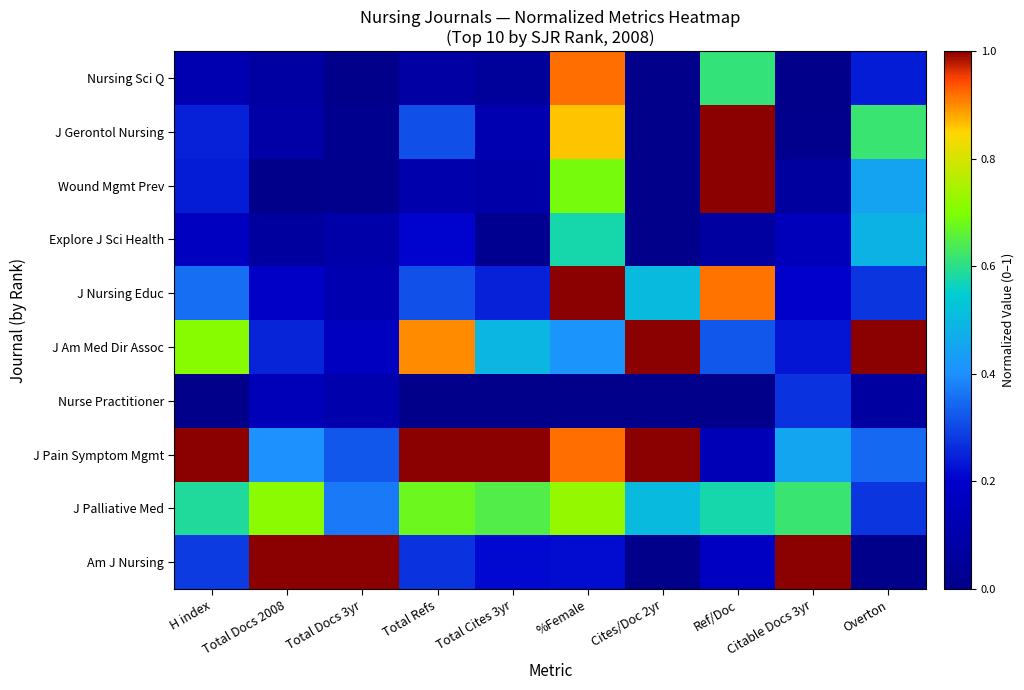

Reading left to right, what are all the values shown in this chart?

Am J Nursing: H index=0.3	Total Docs 2008=1.0	Total Docs 3yr=1.0	Total Refs=0.3	Total Cites 3yr=0.2	%Female=0.2	Cites/Doc 2yr=0.0	Ref/Doc=0.2	Citable Docs 3yr=1.0	Overton=0.0
J Palliative Med: H index=0.6	Total Docs 2008=0.7	Total Docs 3yr=0.4	Total Refs=0.7	Total Cites 3yr=0.6	%Female=0.7	Cites/Doc 2yr=0.5	Ref/Doc=0.6	Citable Docs 3yr=0.6	Overton=0.3
J Pain Symptom Mgmt: H index=1.0	Total Docs 2008=0.4	Total Docs 3yr=0.3	Total Refs=1.0	Total Cites 3yr=1.0	%Female=0.9	Cites/Doc 2yr=1.0	Ref/Doc=0.1	Citable Docs 3yr=0.5	Overton=0.3
Nurse Practitioner: H index=0.0	Total Docs 2008=0.1	Total Docs 3yr=0.1	Total Refs=0.0	Total Cites 3yr=0.0	%Female=0.0	Cites/Doc 2yr=0.0	Ref/Doc=0.0	Citable Docs 3yr=0.3	Overton=0.1
J Am Med Dir Assoc: H index=0.7	Total Docs 2008=0.2	Total Docs 3yr=0.2	Total Refs=0.9	Total Cites 3yr=0.5	%Female=0.4	Cites/Doc 2yr=1.0	Ref/Doc=0.3	Citable Docs 3yr=0.2	Overton=1.0
J Nursing Educ: H index=0.4	Total Docs 2008=0.2	Total Docs 3yr=0.1	Total Refs=0.3	Total Cites 3yr=0.2	%Female=1.0	Cites/Doc 2yr=0.5	Ref/Doc=0.9	Citable Docs 3yr=0.2	Overton=0.3
Explore J Sci Health: H index=0.2	Total Docs 2008=0.1	Total Docs 3yr=0.1	Total Refs=0.2	Total Cites 3yr=0.0	%Female=0.6	Cites/Doc 2yr=0.0	Ref/Doc=0.1	Citable Docs 3yr=0.1	Overton=0.5
Wound Mgmt Prev: H index=0.2	Total Docs 2008=0.0	Total Docs 3yr=0.0	Total Refs=0.1	Total Cites 3yr=0.1	%Female=0.7	Cites/Doc 2yr=0.0	Ref/Doc=1.0	Citable Docs 3yr=0.1	Overton=0.4
J Gerontol Nursing: H index=0.2	Total Docs 2008=0.1	Total Docs 3yr=0.0	Total Refs=0.3	Total Cites 3yr=0.1	%Female=0.9	Cites/Doc 2yr=0.0	Ref/Doc=1.0	Citable Docs 3yr=0.0	Overton=0.6
Nursing Sci Q: H index=0.1	Total Docs 2008=0.1	Total Docs 3yr=0.0	Total Refs=0.1	Total Cites 3yr=0.1	%Female=0.9	Cites/Doc 2yr=0.0	Ref/Doc=0.6	Citable Docs 3yr=0.0	Overton=0.2